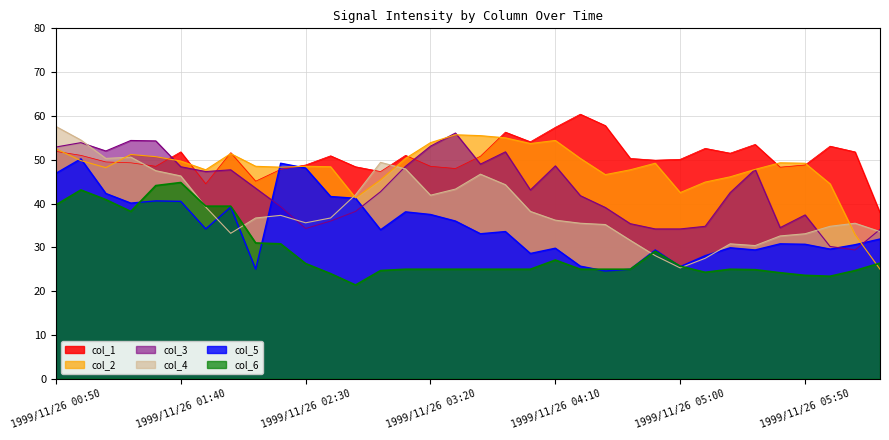

In col_4, how many points are higher than both neighbors (excluding endpoints)?

6